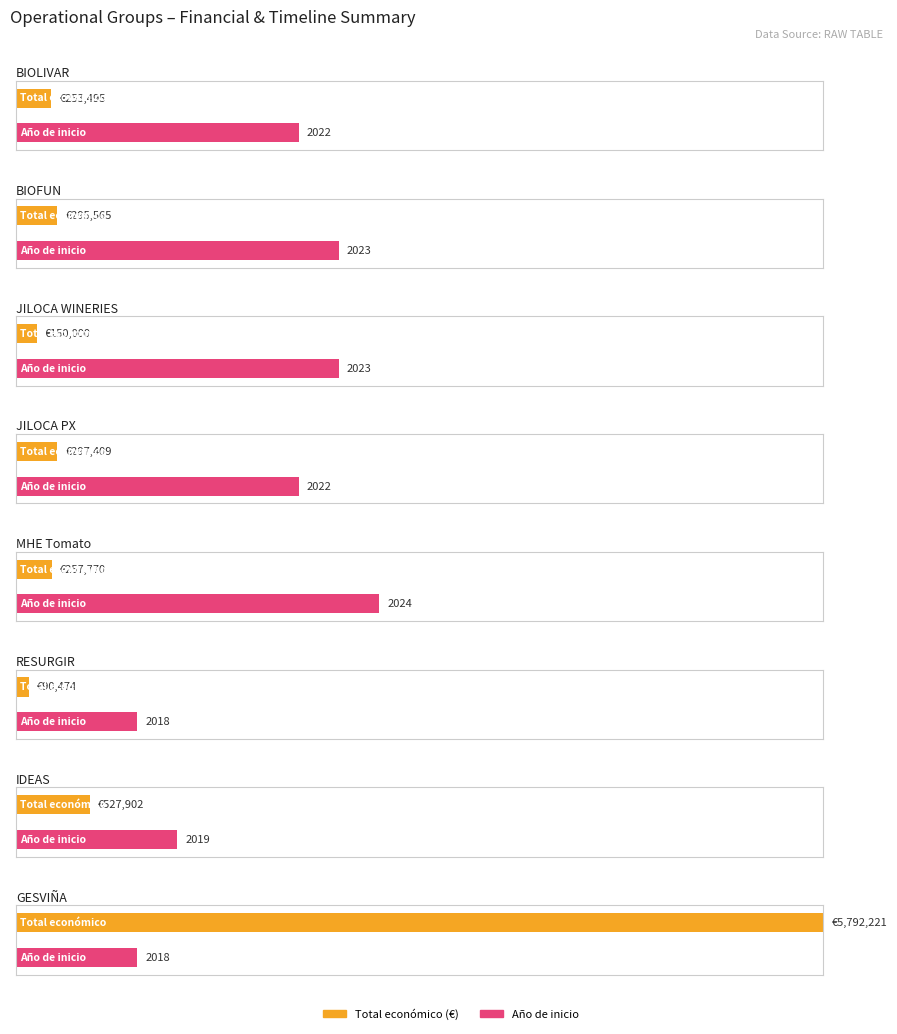

True or false: the data shows 295565 at BIOFUN.

True